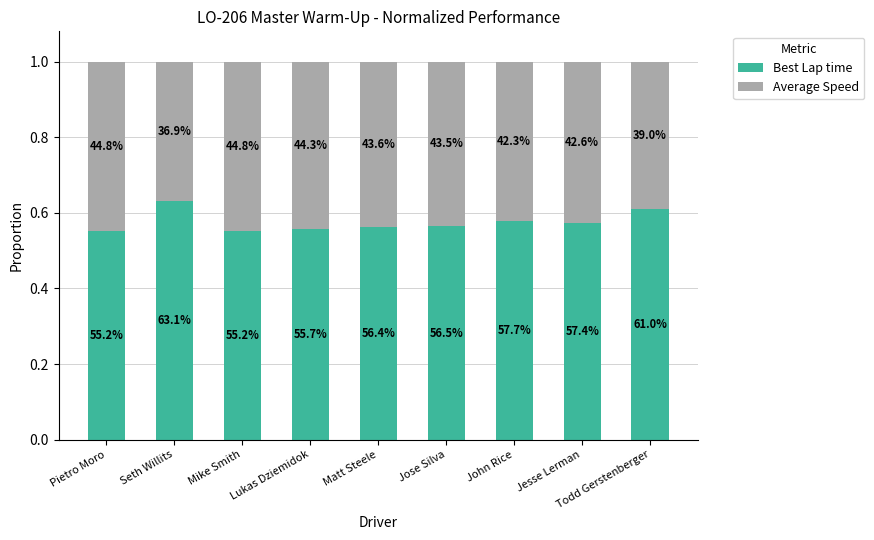

What is the lowest value of the Best Lap time series?

0.6